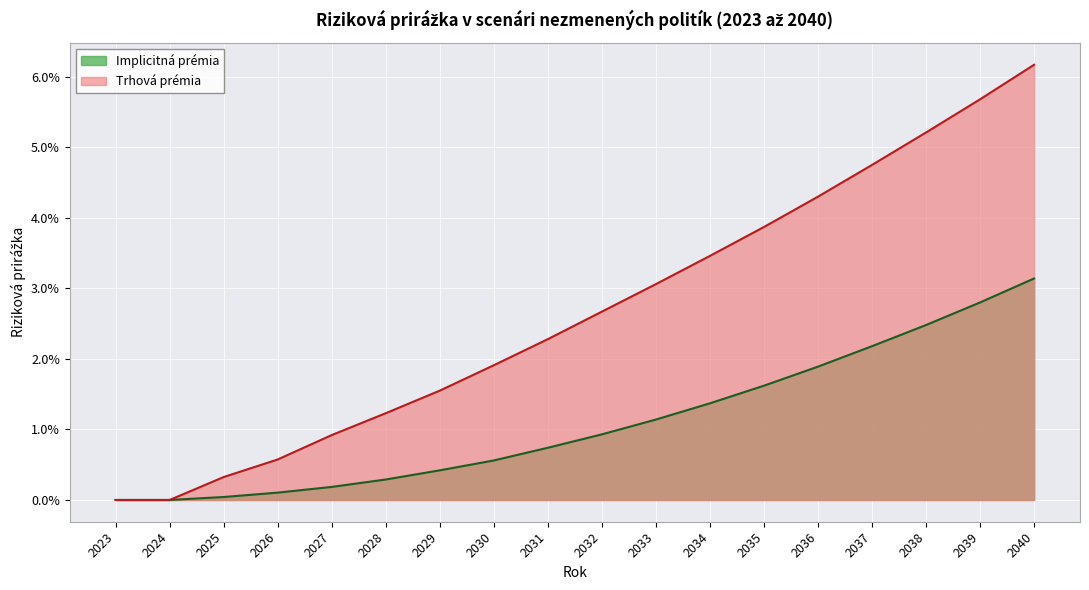

At which category is the sum across all series the highest?

2040